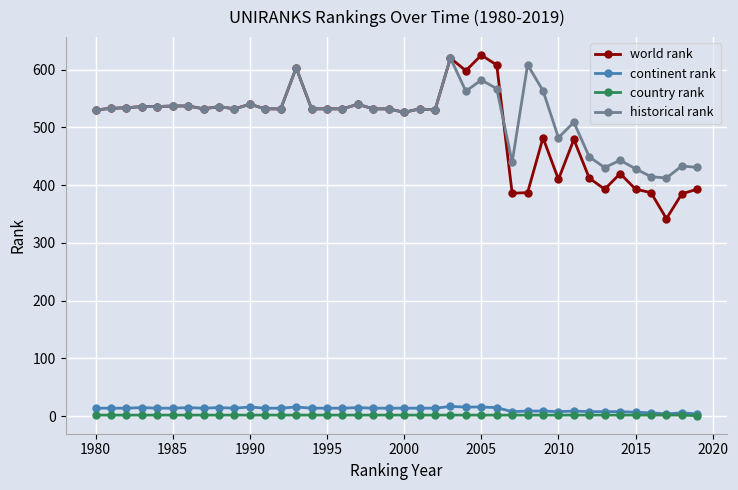

What is the maximum value shown in the chart?

625.0